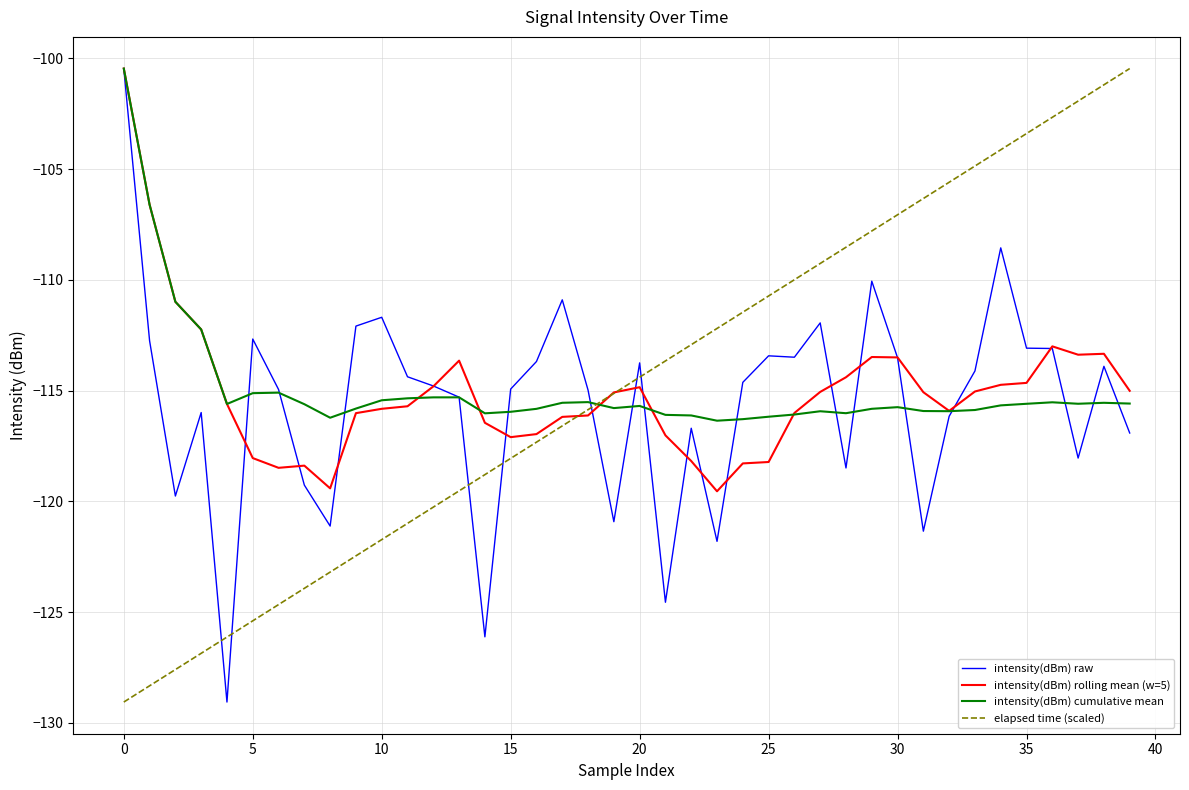

What is the maximum value shown in the chart?

-100.5